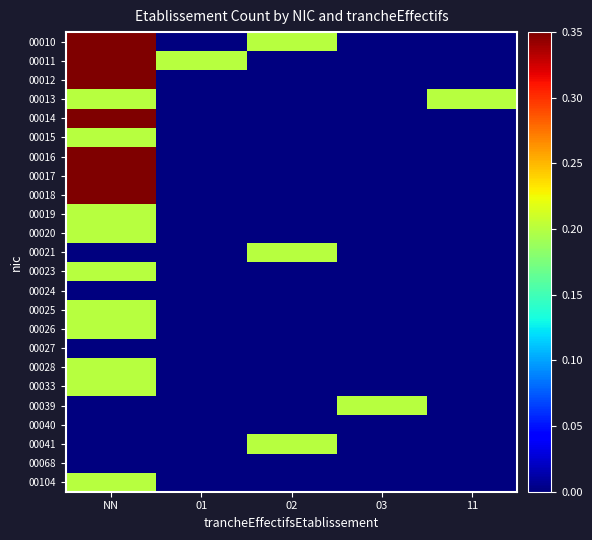

Which label corresponds to the smallest value in the chart?

01